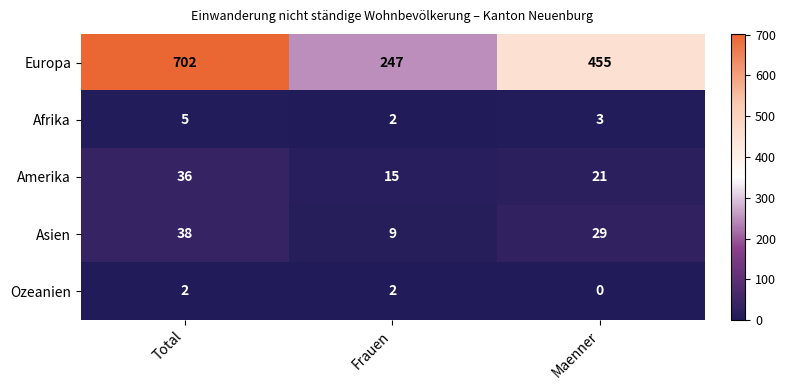

Reading left to right, what are all the values shown in this chart?

Europa: 702	247	455
Afrika: 5	2	3
Amerika: 36	15	21
Asien: 38	9	29
Ozeanien: 2	2	0